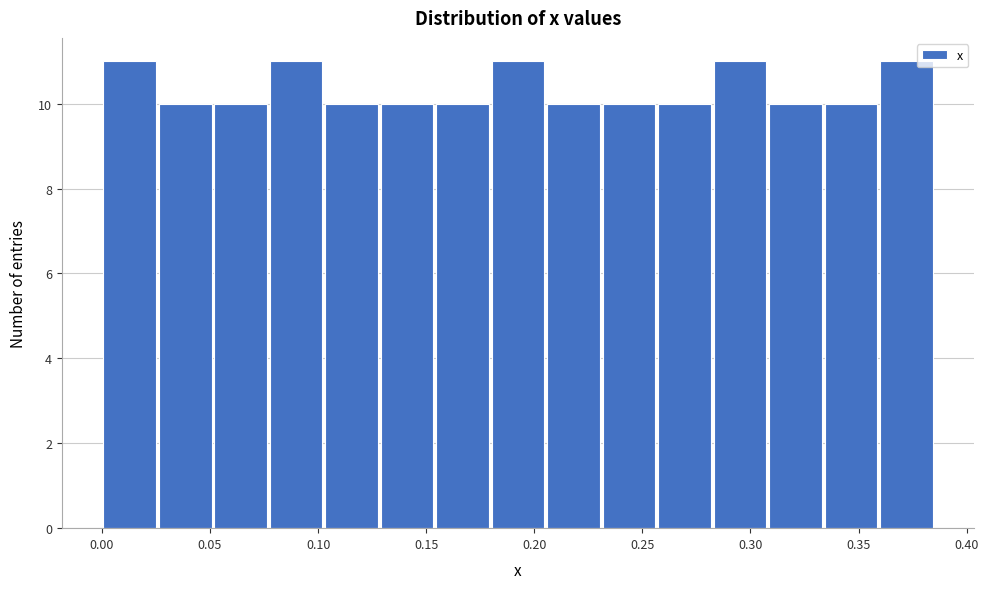

Reading left to right, transcribe this chart: for each bar, give the range it covers on the x-axis and its height. Neither the bar edges nor the heights are printed on the chart, so give them approximately, as read against the axes.

0.000 to 0.025: 11
0.025 to 0.050: 10
0.050 to 0.075: 10
0.075 to 0.105: 11
0.105 to 0.130: 10
0.130 to 0.155: 10
0.155 to 0.180: 10
0.180 to 0.205: 11
0.205 to 0.230: 10
0.230 to 0.255: 10
0.255 to 0.280: 10
0.280 to 0.310: 11
0.310 to 0.335: 10
0.335 to 0.360: 10
0.360 to 0.385: 11